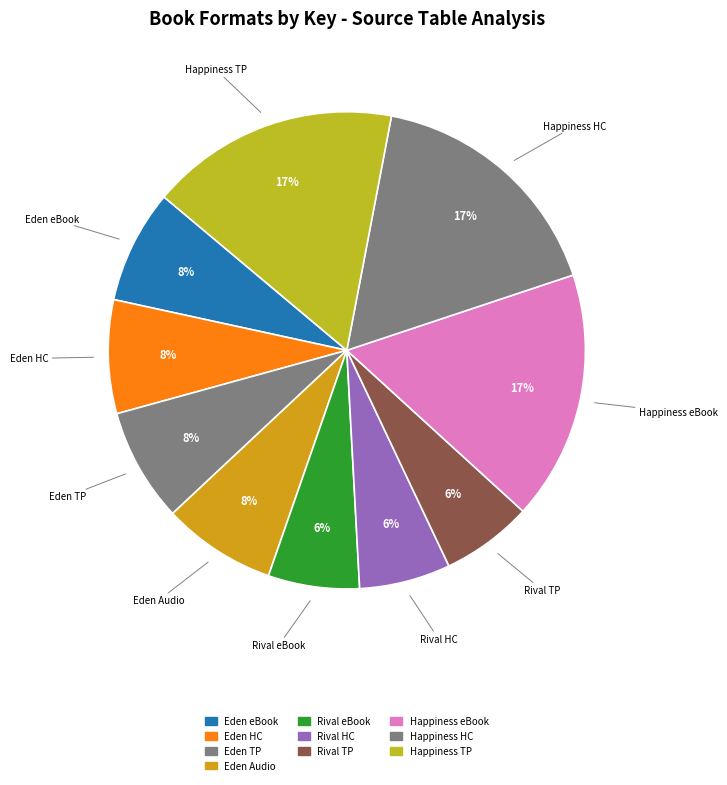

True or false: Rival TP accounts for 13% of the total.

False